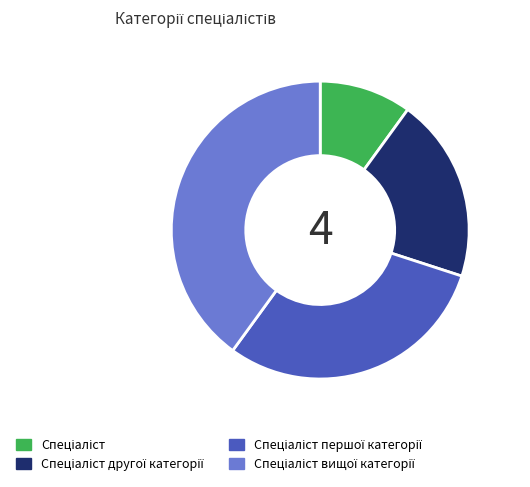

Does any single category account for the majority?

No